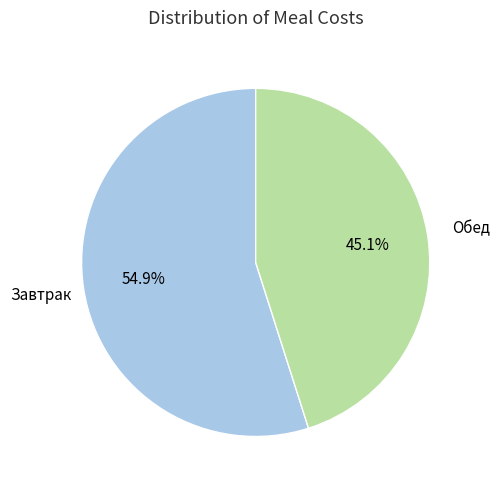

To the nearest percent, what is the difference between the largest and smallest slice percentages?

10%